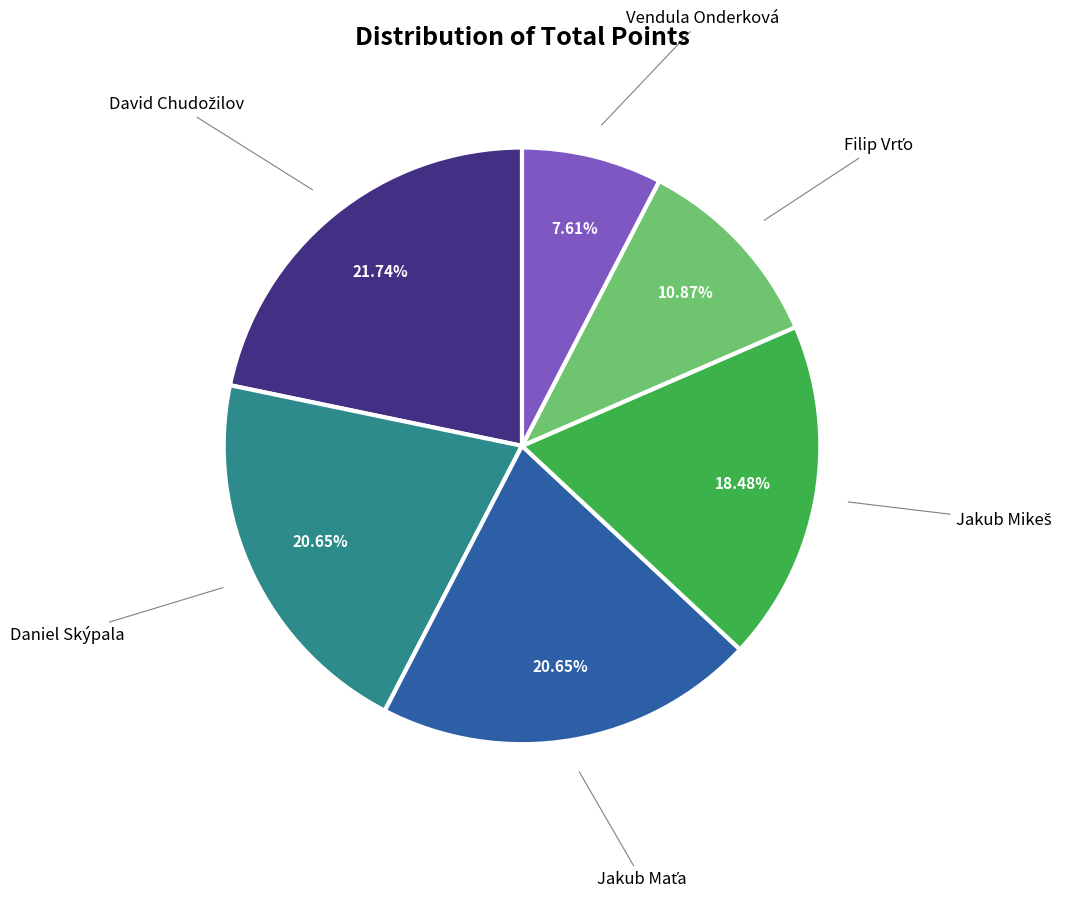

Is there a majority slice in this chart?

No